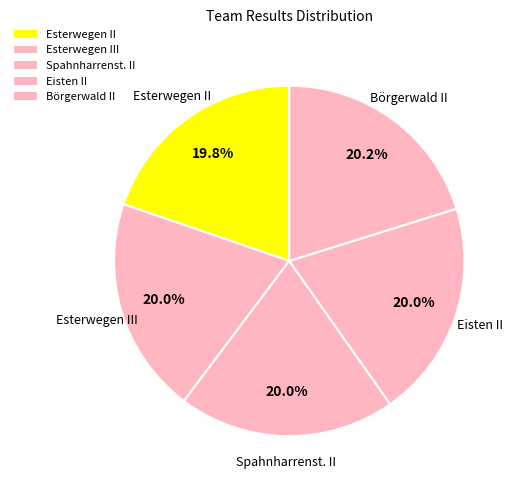

To the nearest percent, what percentage of the pie is Esterwegen II?

20%